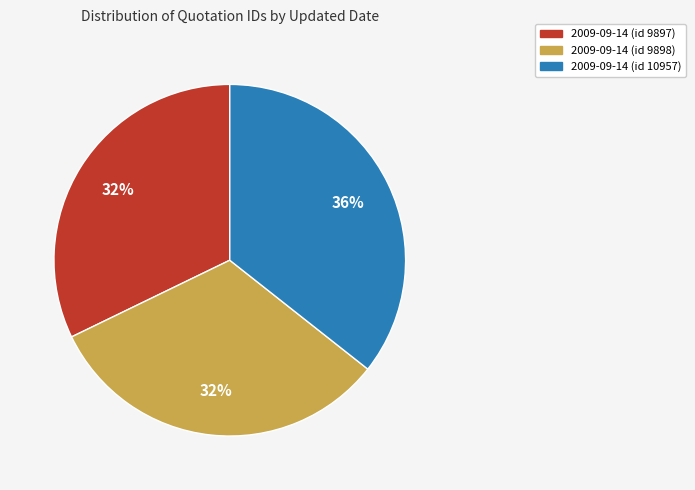

Which slice is the largest?

2009-09-14 (id 10957)